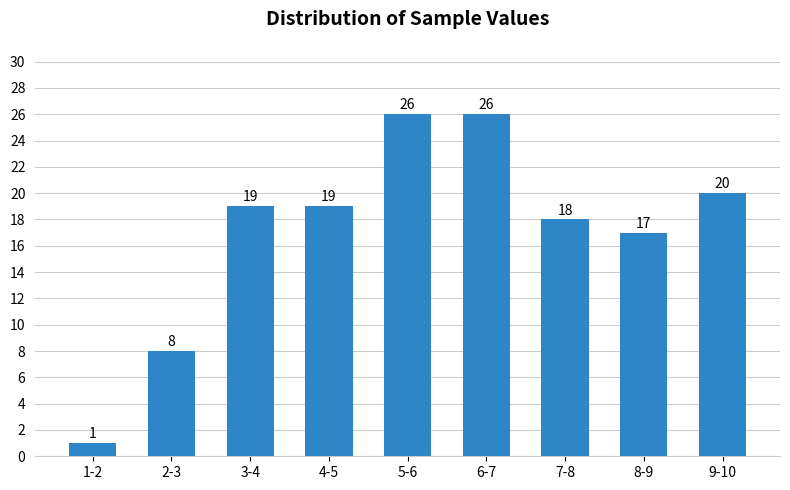

Reading right to left, list all the values displayed in this chart.

20	17	18	26	26	19	19	8	1